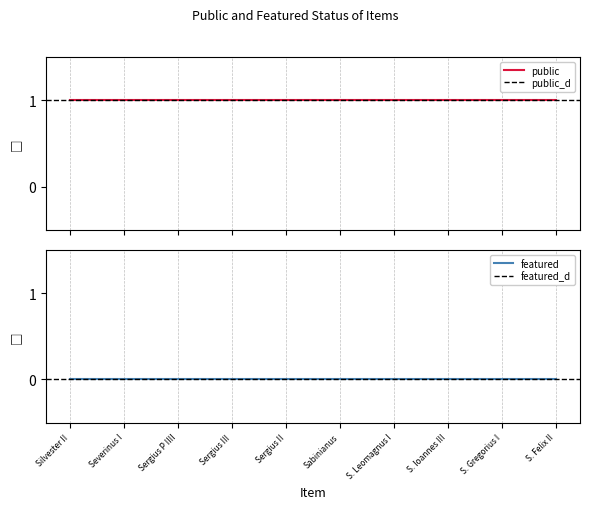

At which category does the chart reach its peak across all series?

Silvester II